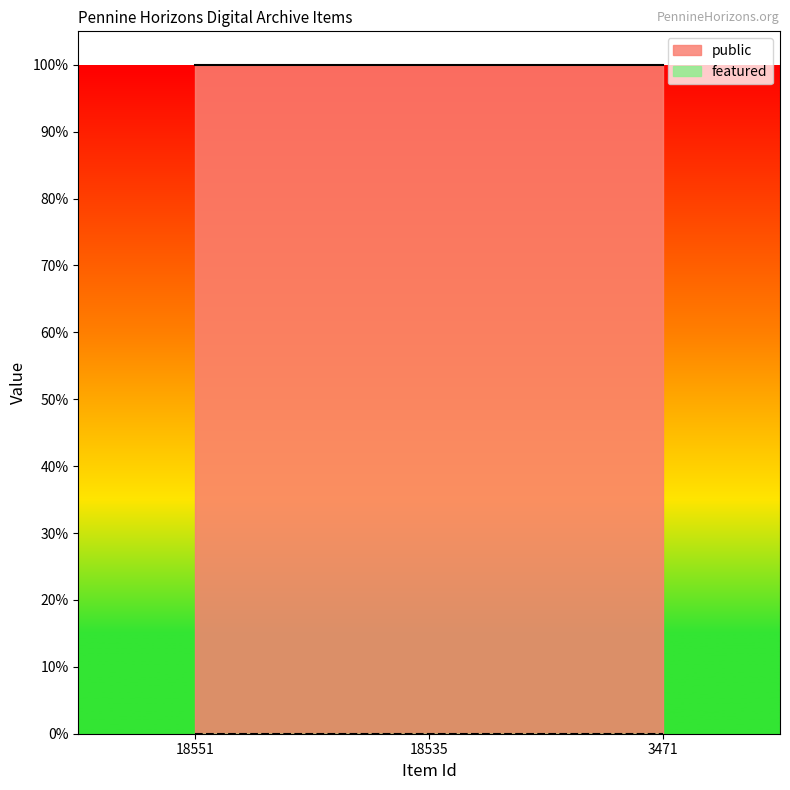

How many categories are shown in the chart?

3